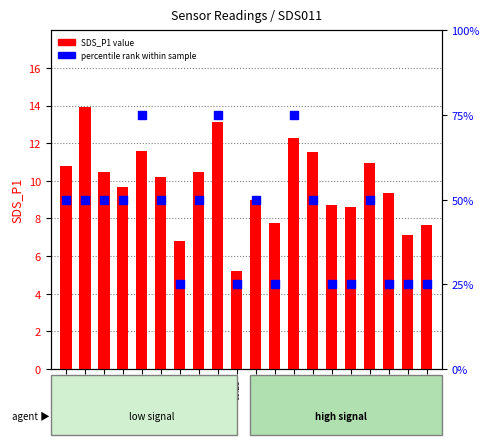

At how many categories does at least one series exceed 49?

12